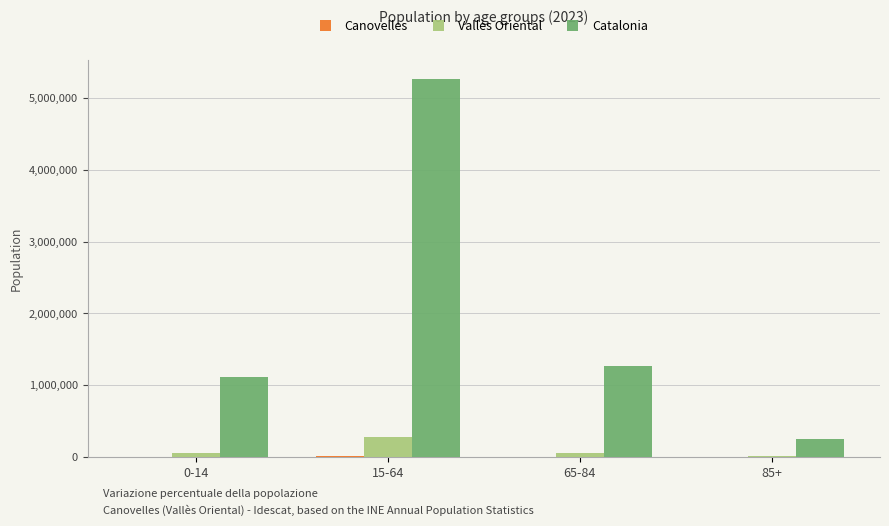

Which series has the largest total across all categories?

Catalonia